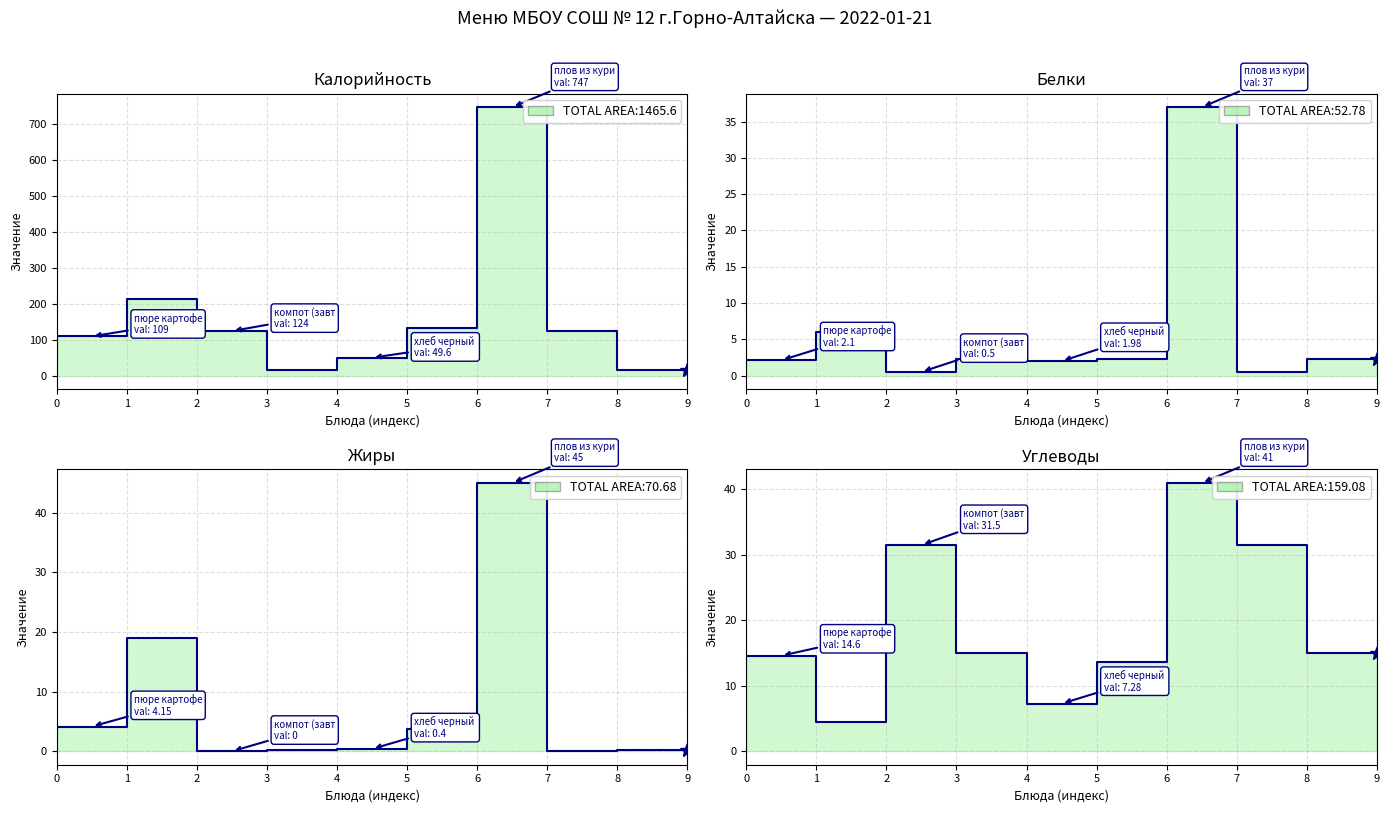

What is the value of the Калорийность point at the 9th from the left?

15.0